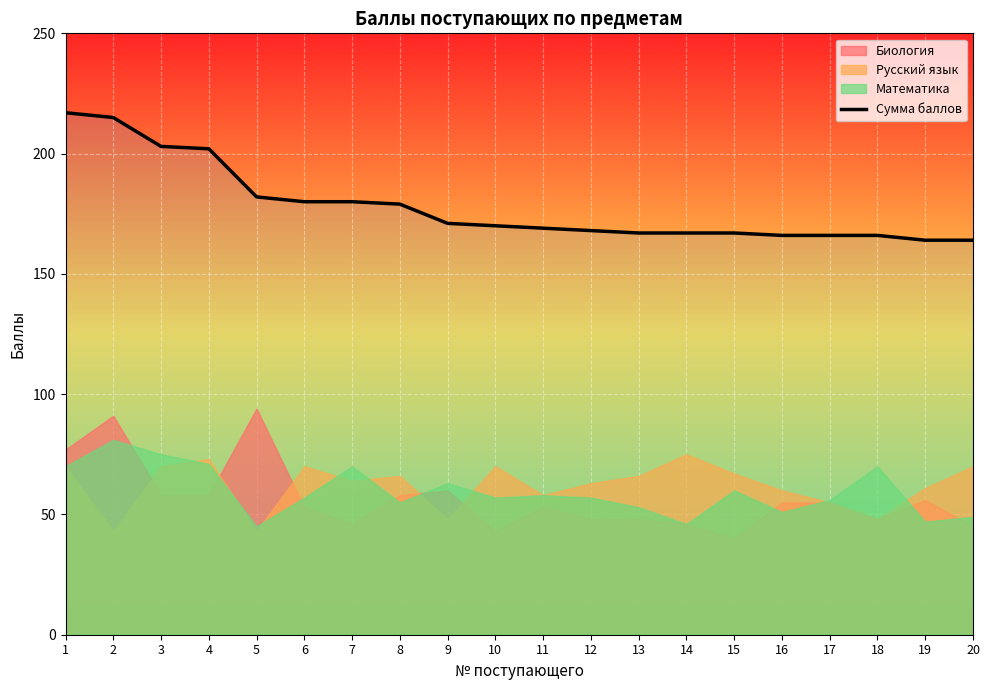

Where does the data first go above 170?

1